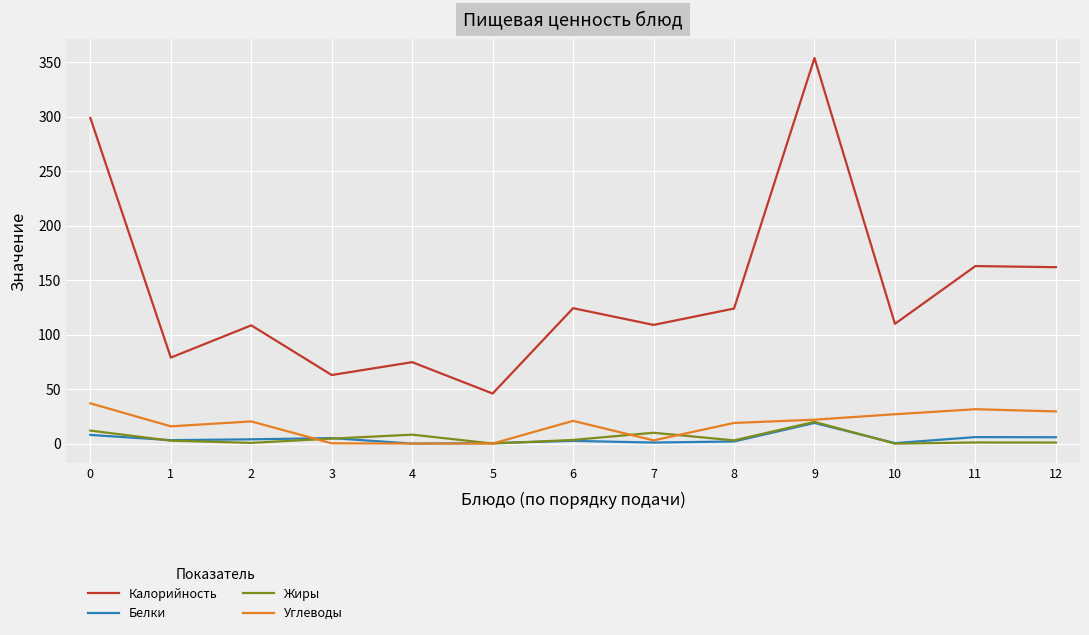

What is the greatest value displayed?

354.0